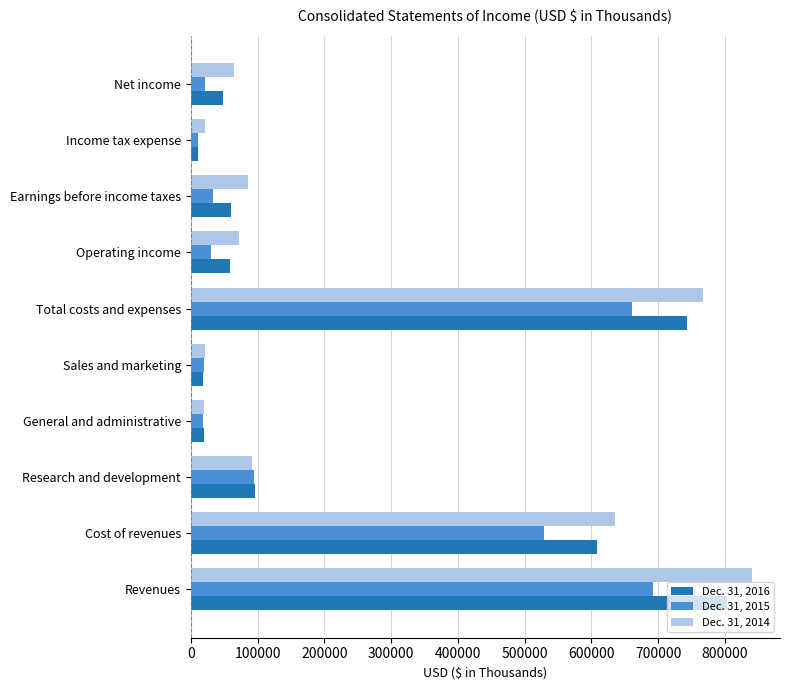

The value of Dec. 31, 2015 at Net income is 21462. True or false?

True